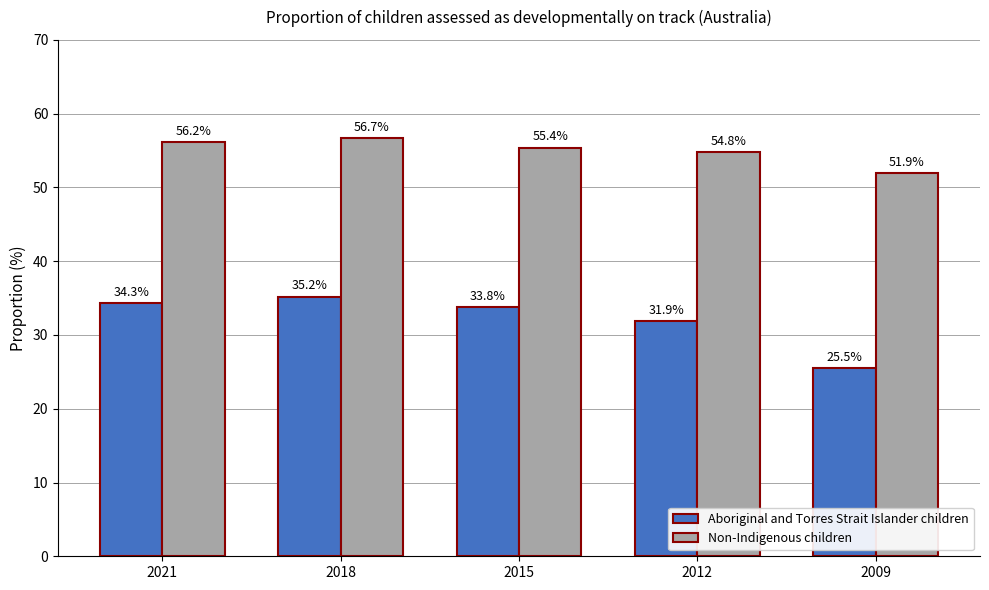

Rank the categories by Non-Indigenous children value from lowest to highest.

2009, 2012, 2015, 2021, 2018